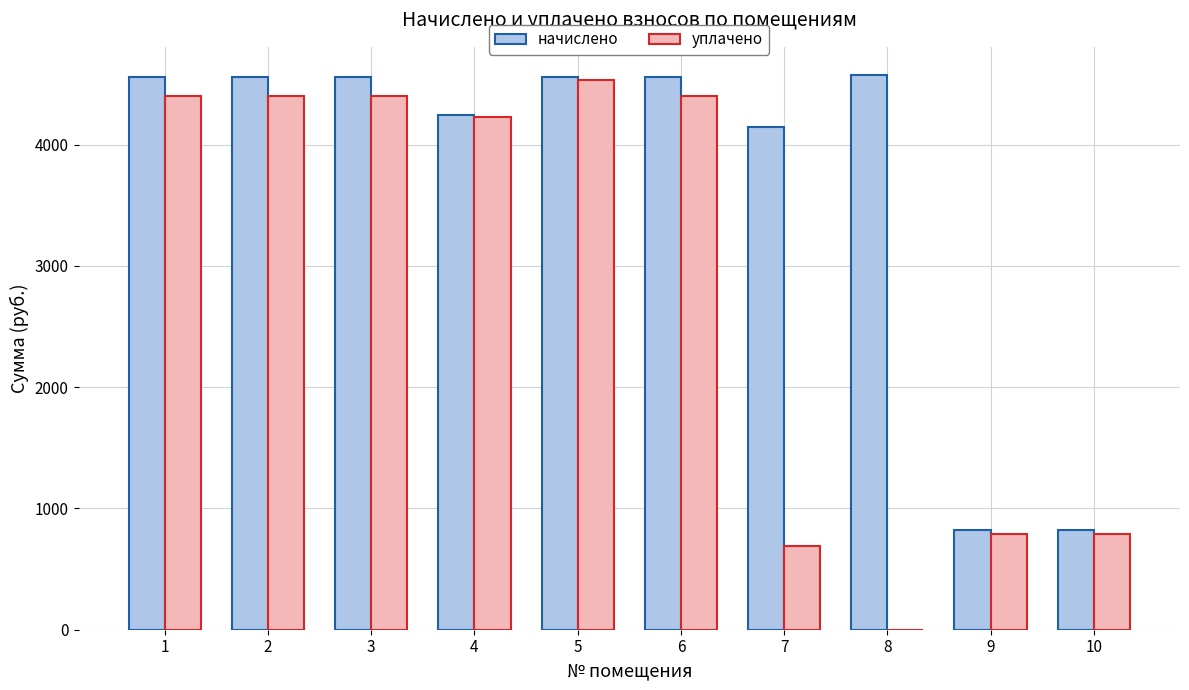

At which label does уплачено first exceed 4403?

1